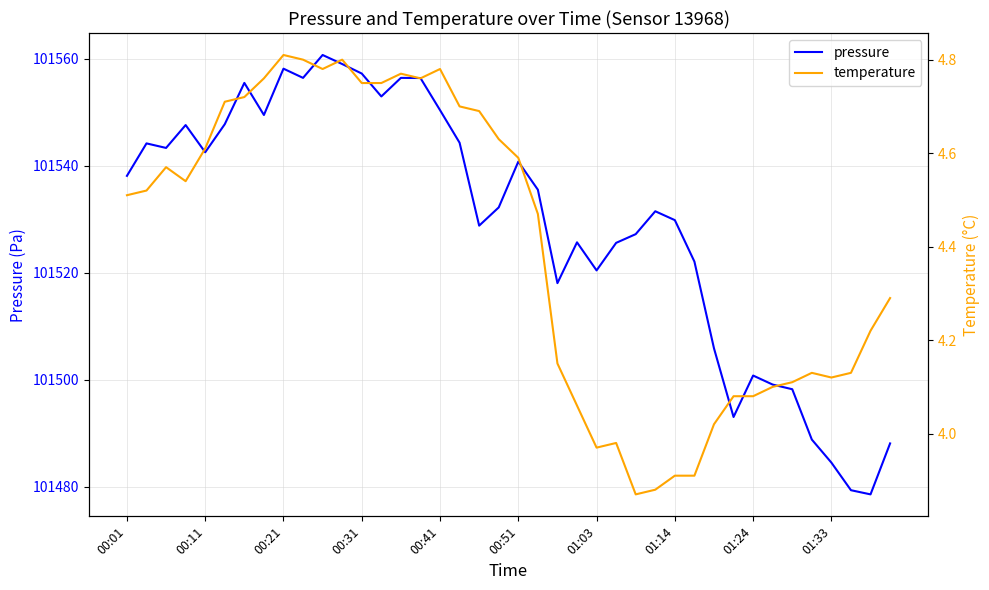

What are all the series names shown in the legend?

pressure, temperature